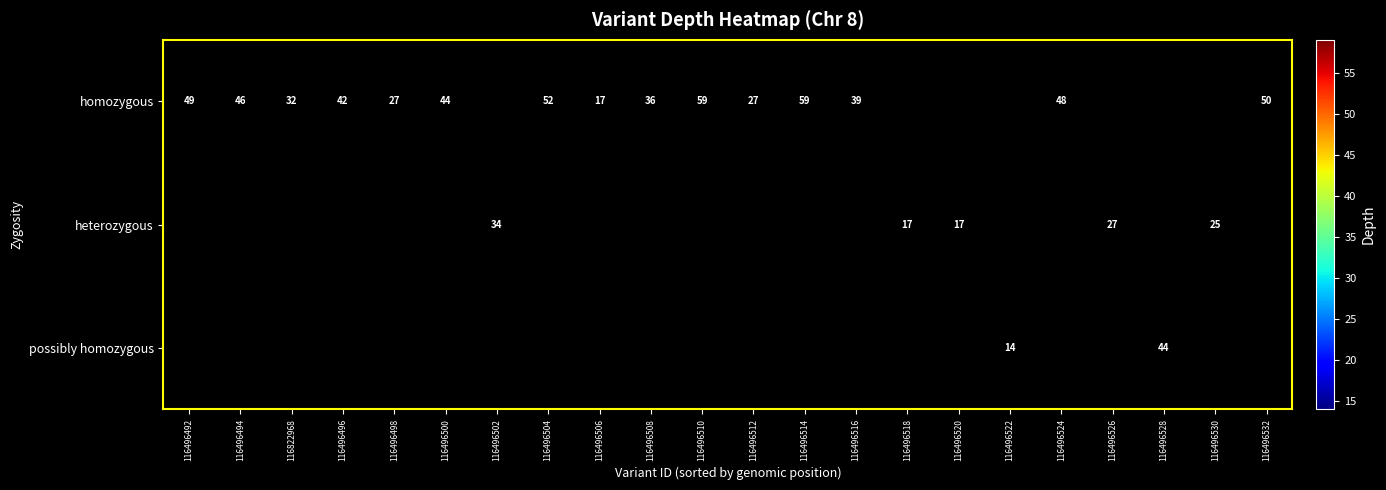

The value of homozygous at 116496524 is 24. True or false?

False